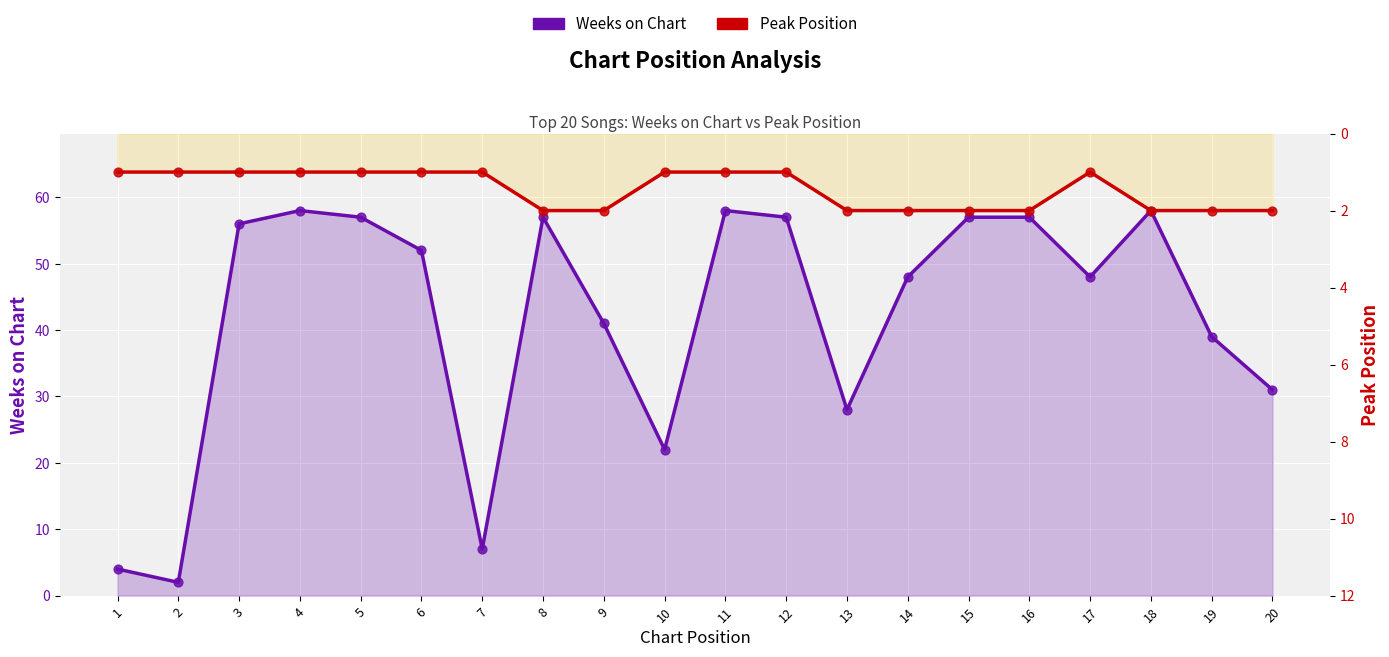

At which category is the sum across all series the highest?

18